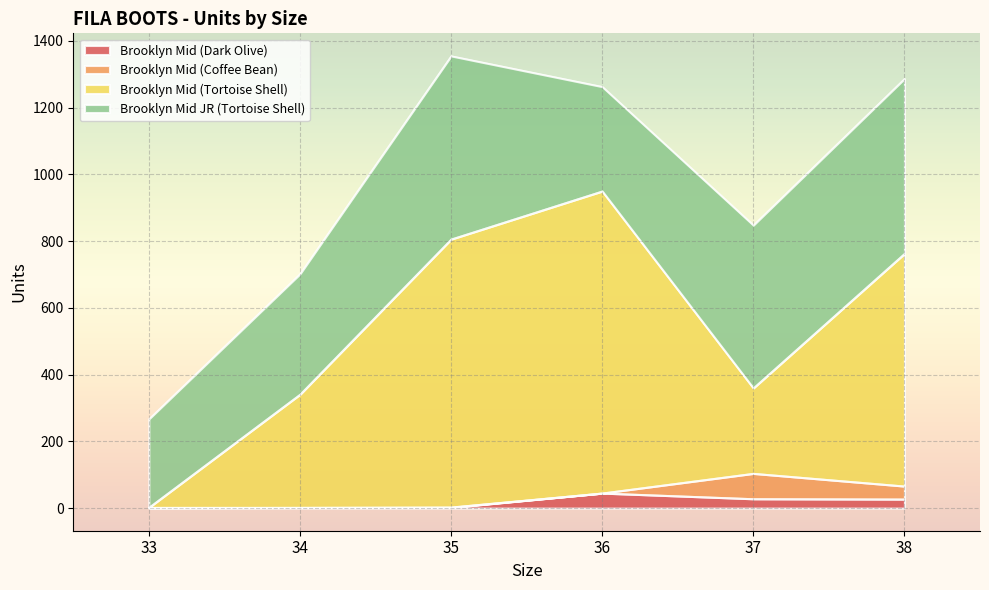

What is the average value of the Brooklyn Mid (Dark Olive) series?

18